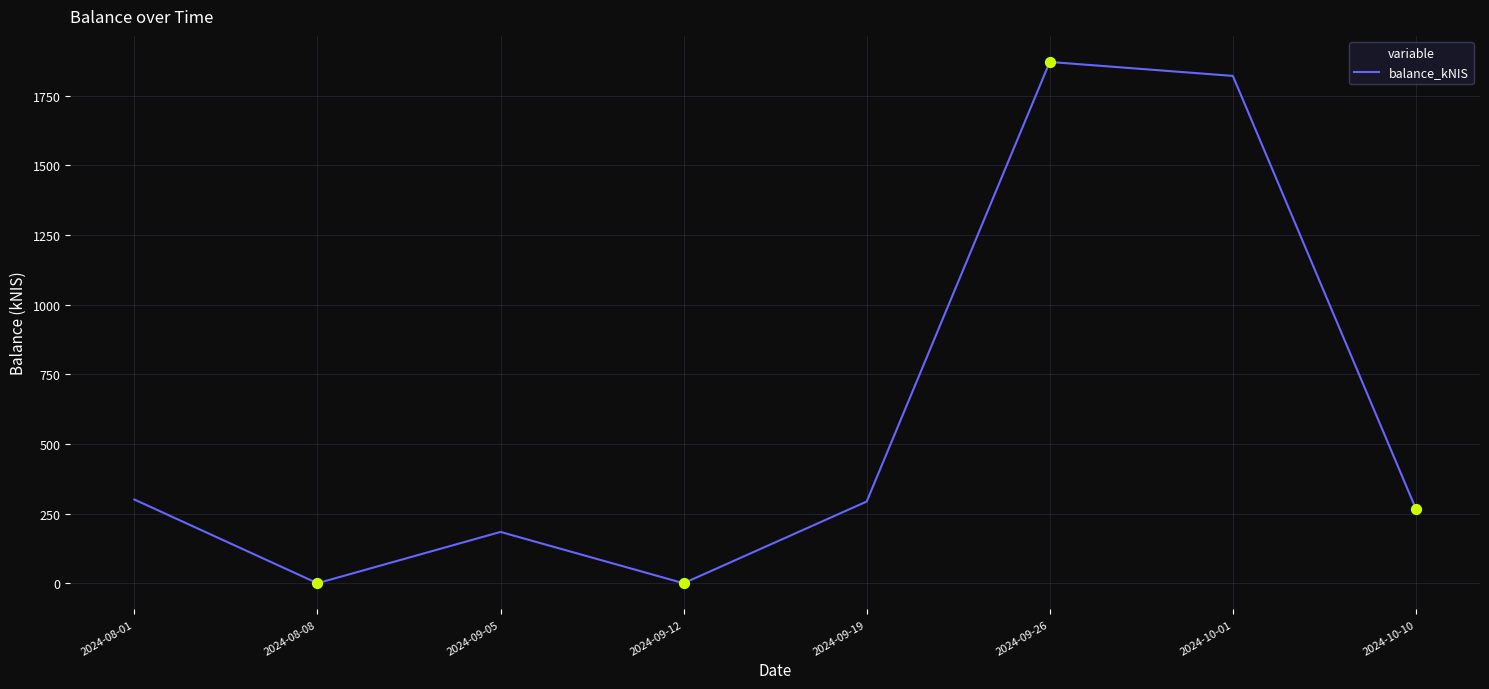

What is the change in value from 2024-08-01 to 2024-09-05?

-116.4